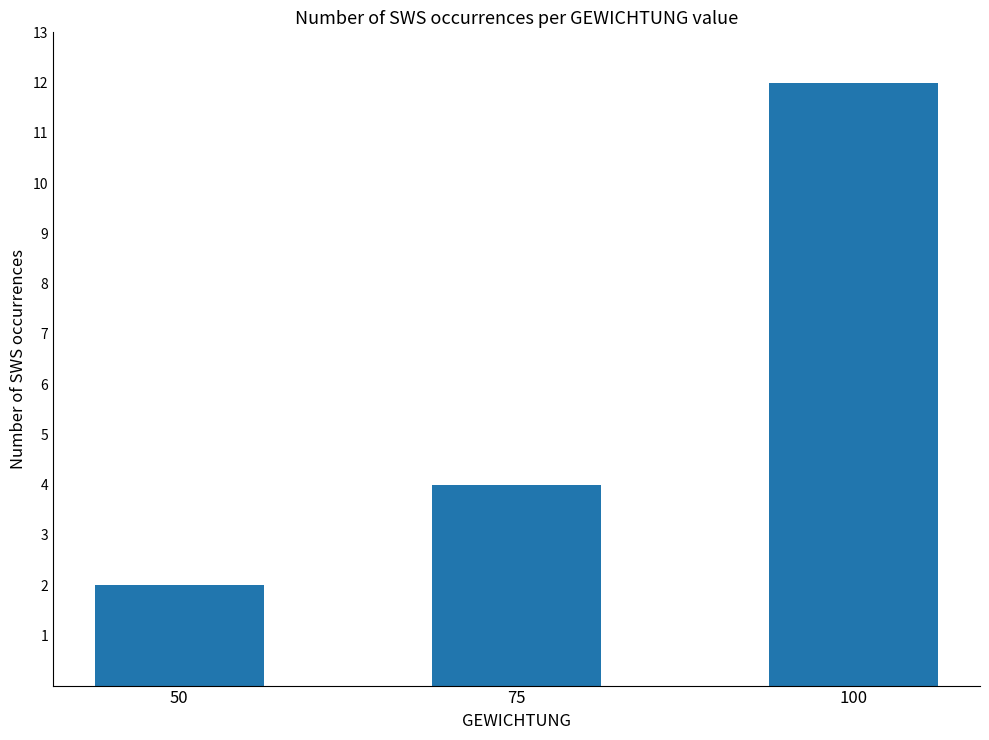

What is the ratio of the value at 100 to the value at 75?

3.0